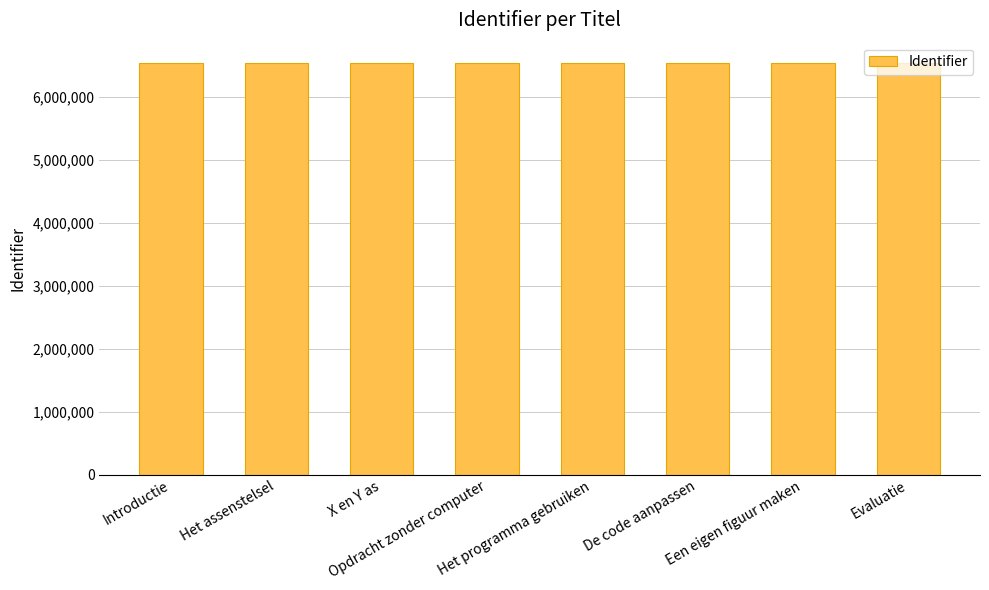

True or false: the data shows 6530514 at De code aanpassen.

True